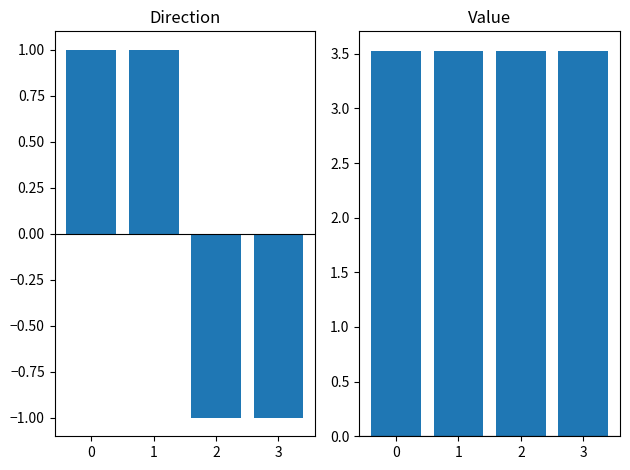

List the series in order of their peak value, lowest first.

direction, value